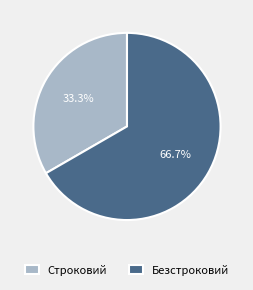

What is the ratio of the value at Безстроковий to the value at Строковий?

2.0